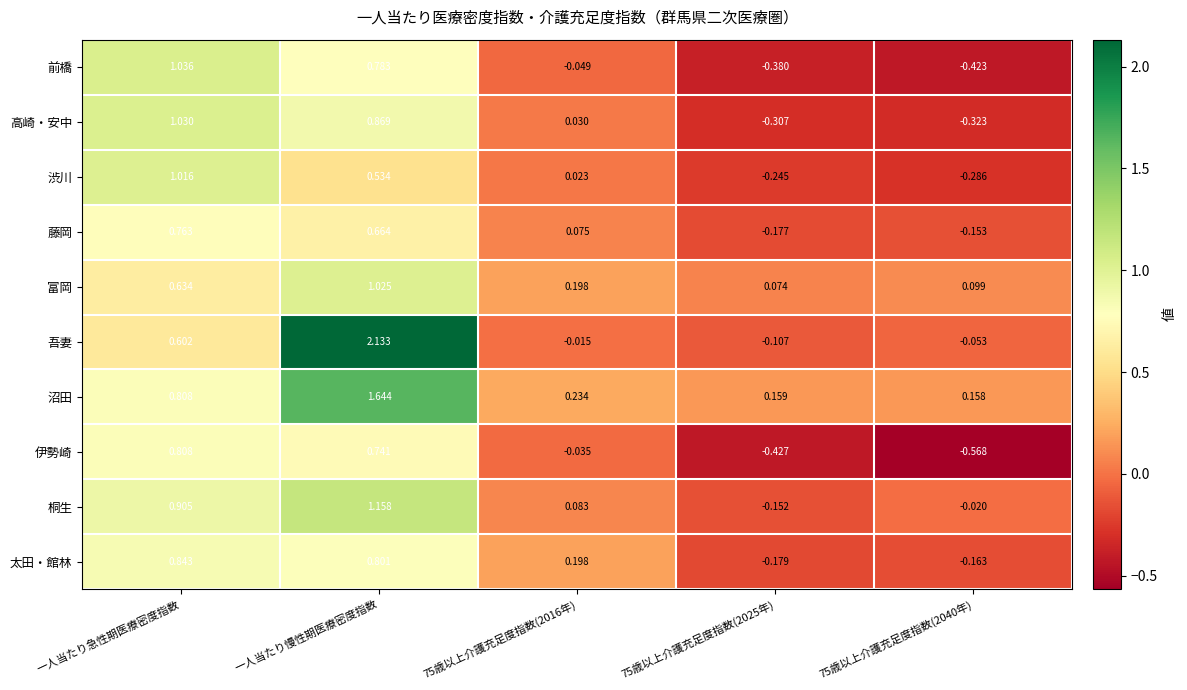

Where does the 渋川 series first go above 0?

一人当たり急性期医療密度指数